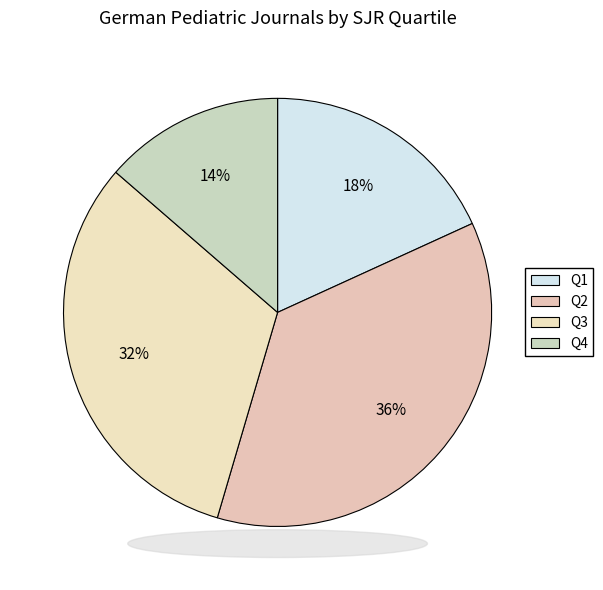

What is the smallest slice in the pie chart?

Q4